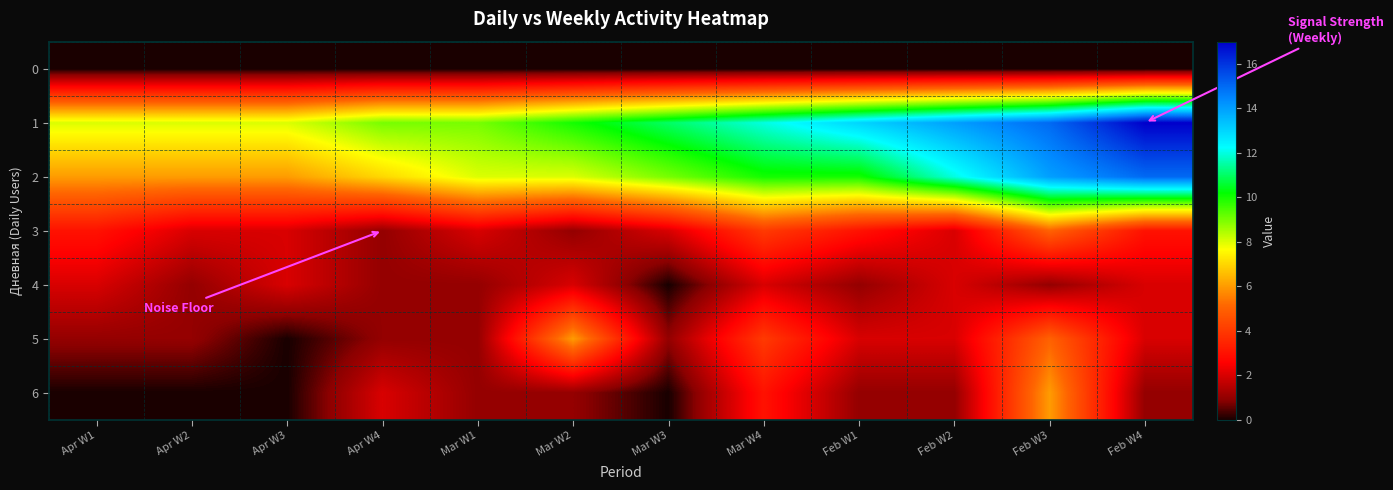

Rank the series at Apr W3 from lowest to highest value.

0, 5, 6, 3, 4, 2, 1